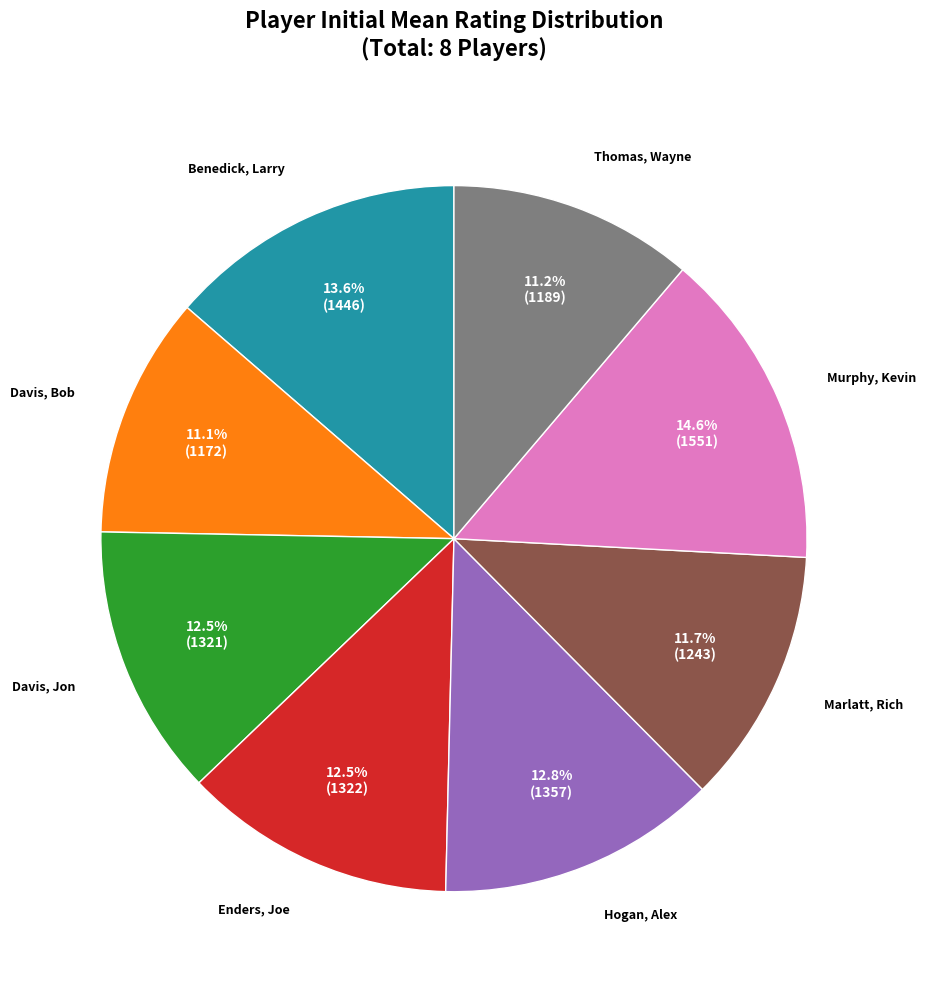

Count the number of slices in the pie.

8